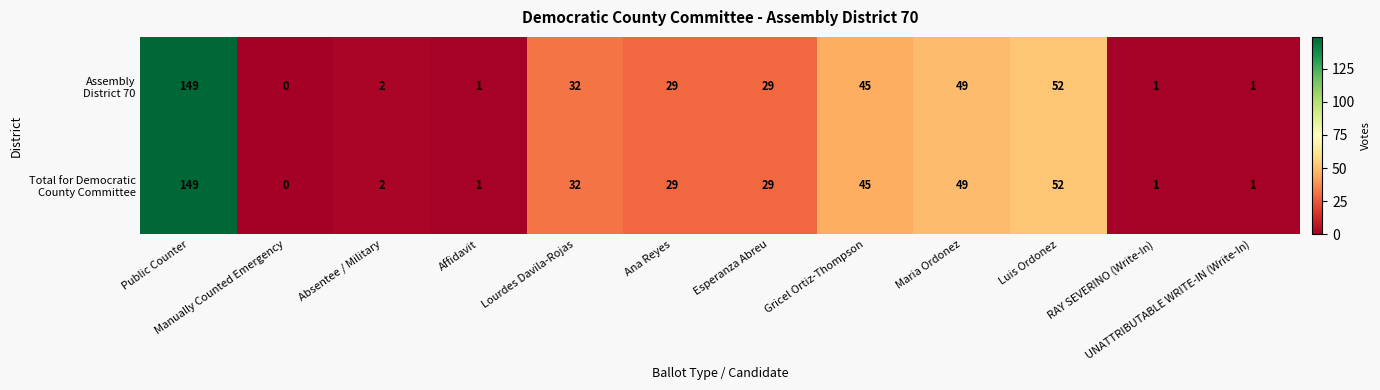

What is the total value across all series at UNATTRIBUTABLE WRITE-IN (Write-In)?

2